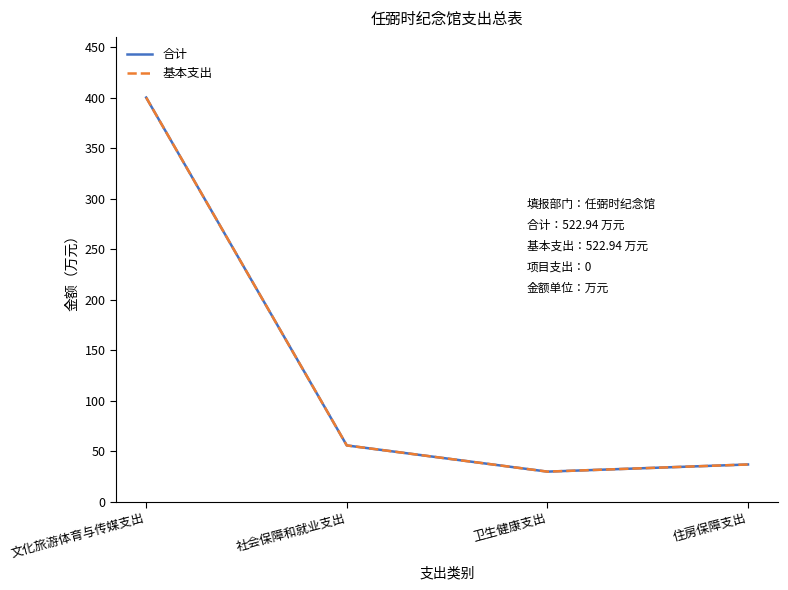

Is this an area chart (filled region under the line)?

No